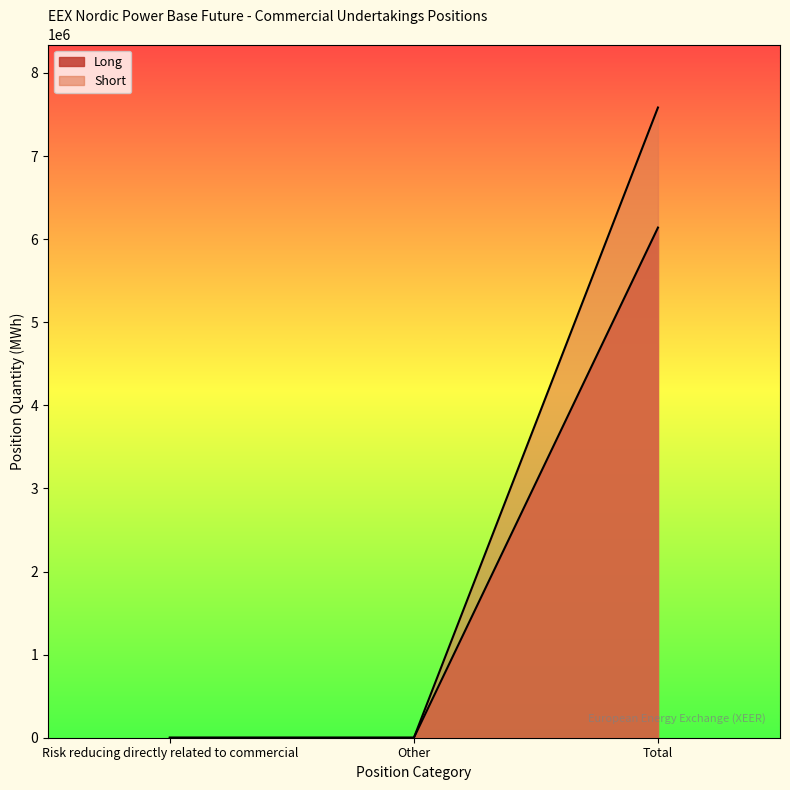

The Long series shows -4226032 at Other. True or false?

False